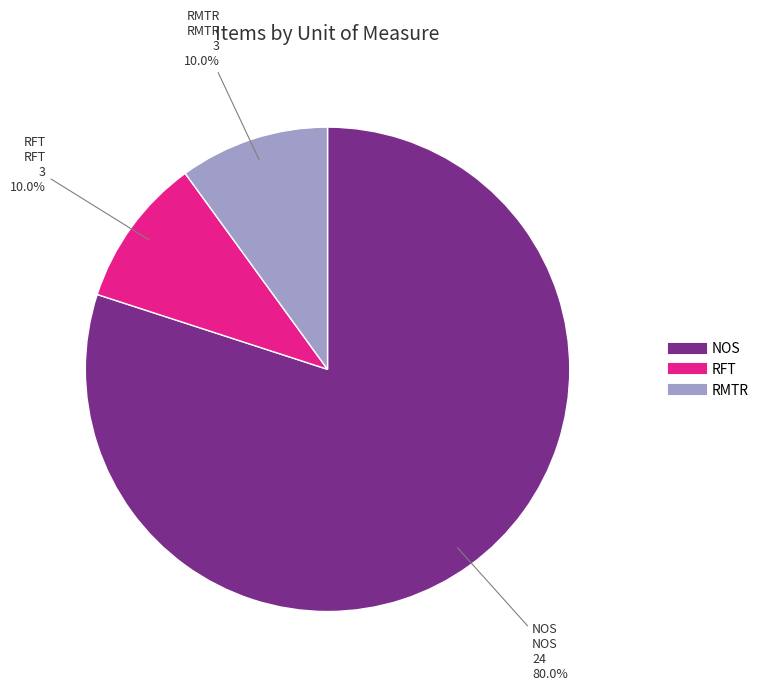

Which has a higher value, RMTR or NOS?

NOS